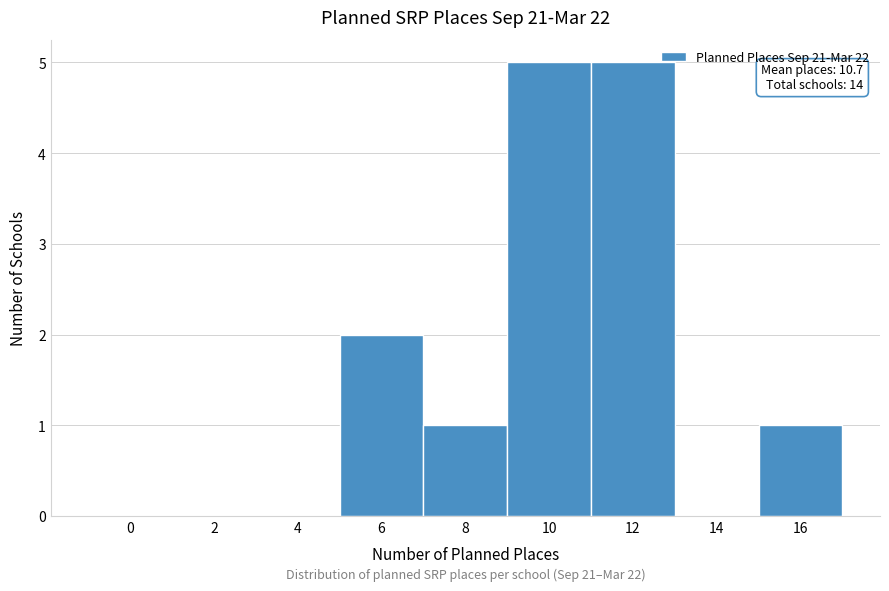

Reading left to right, list all the values displayed in this chart.

0=0	2=0	4=0	6=2	8=1	10=5	12=5	14=0	16=1